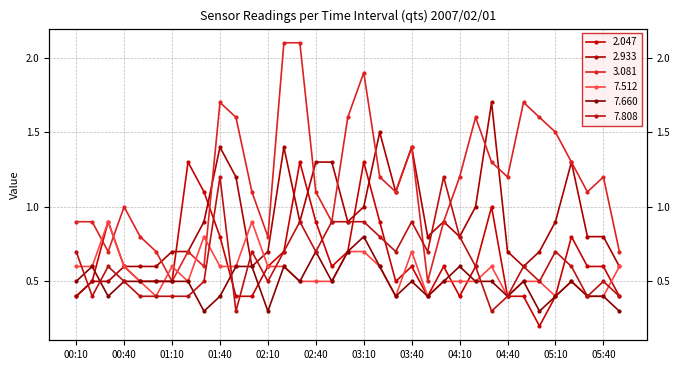

List the labels in order of 2.933 value, smallest first.

00:10, 00:20, 00:30, 00:40, 00:50, 01:00, 02:00, 04:50, 05:50, 01:10, 01:20, 02:10, 04:40, 05:00, 03:50, 04:10, 05:30, 05:40, 01:30, 02:30, 03:00, 04:00, 05:10, 03:10, 04:20, 03:30, 01:50, 02:40, 02:50, 05:20, 01:40, 02:20, 03:40, 03:20, 04:30